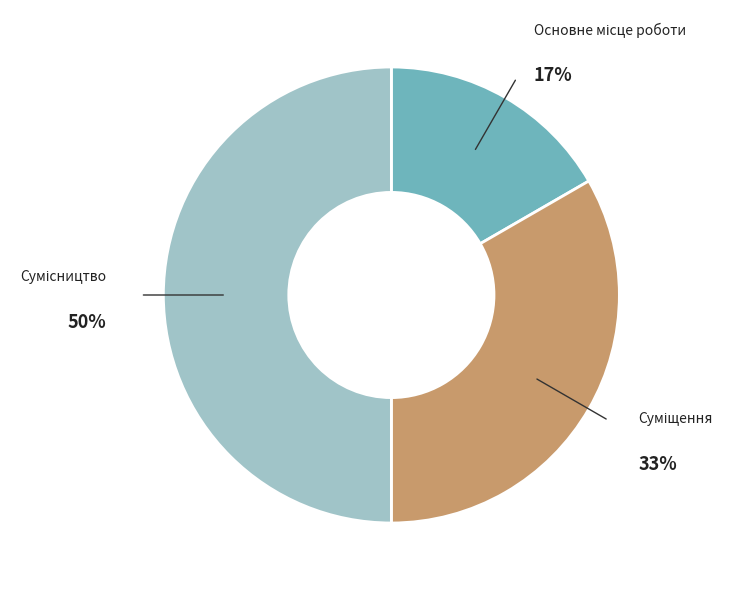

To the nearest percent, what is the difference between the largest and smallest slice percentages?

33%